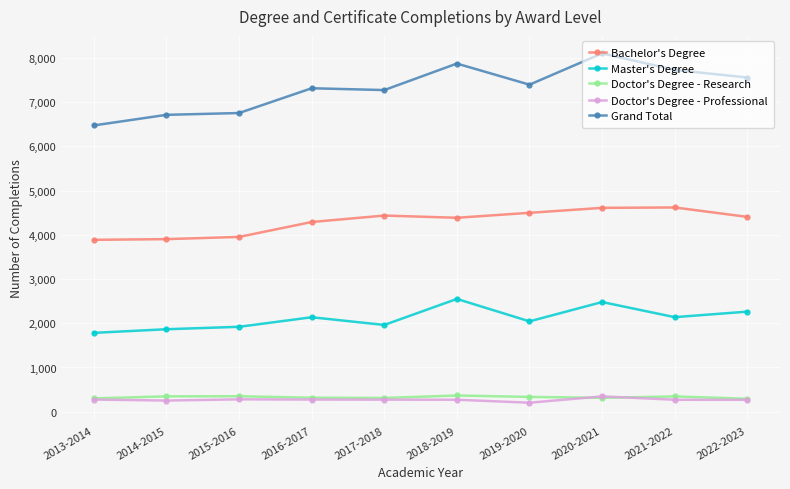

The Master's Degree series shows 1962 at 2017-2018. True or false?

True